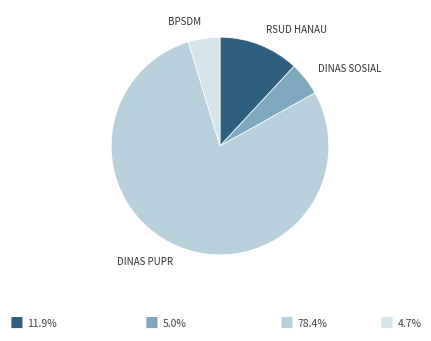

Is there any slice that represents more than half of the pie?

Yes